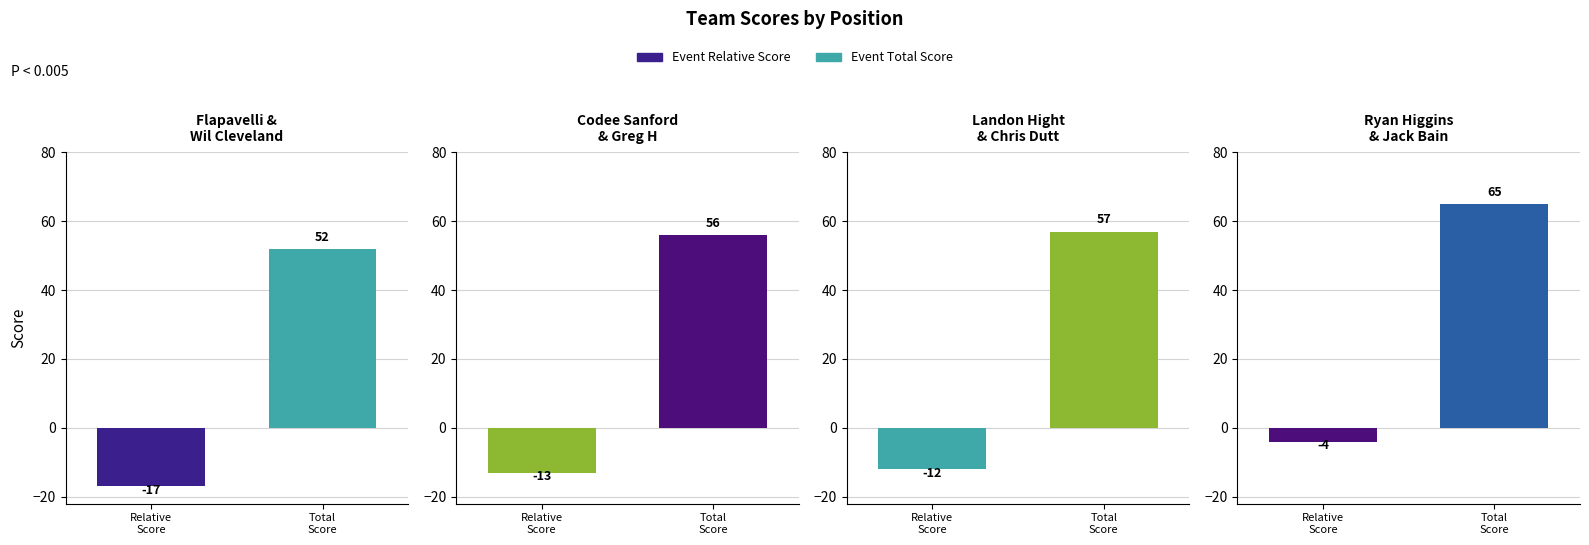

Reading right to left, what are all the values shown in this chart?

event_relative_score: -4	-12	-13	-17
event_total_score: 65	57	56	52
round_relative_score: -4	-12	-13	-17
round_total_score: 65	57	56	52